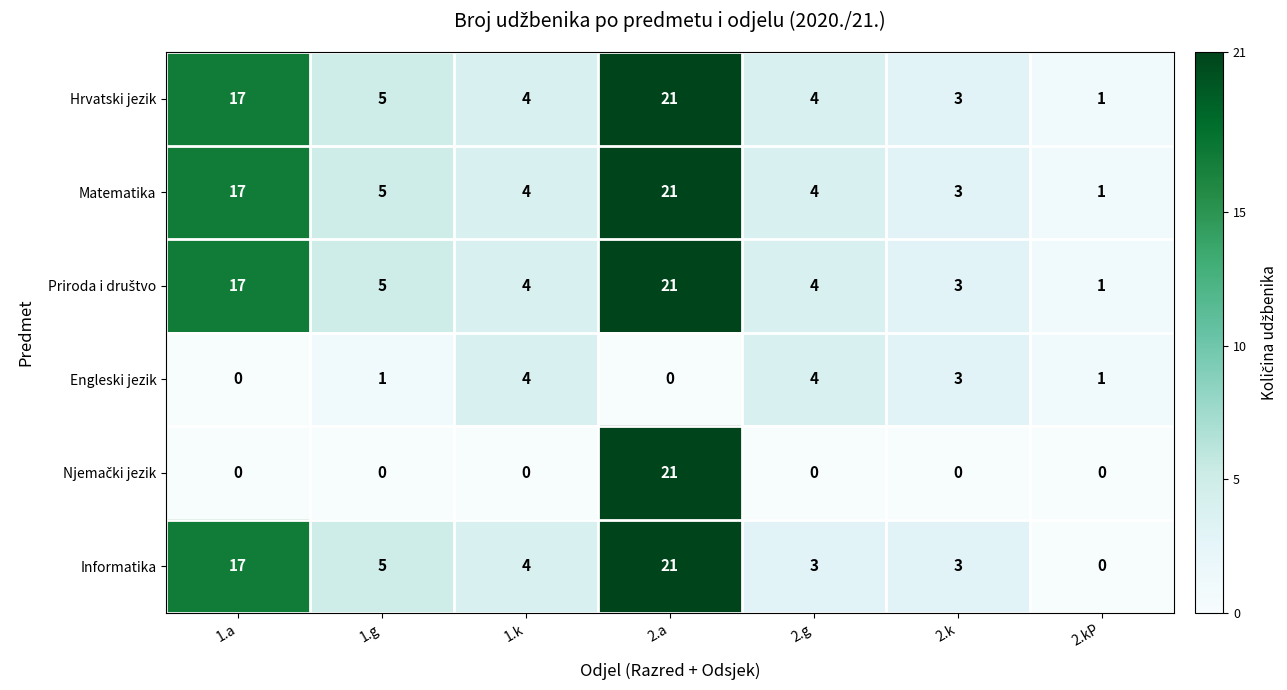

The value of Informatika at 1.k is 4. True or false?

True